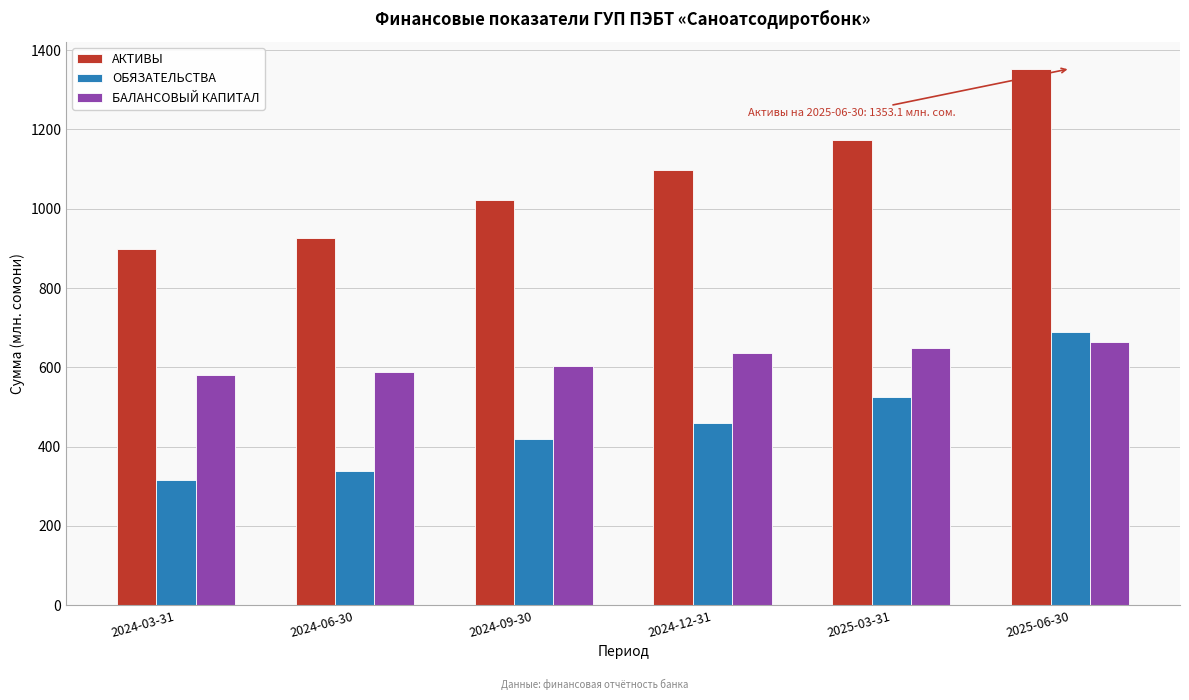

Reading right to left, what are all the values shown in this chart?

АКТИВЫ: 1353.1	1173.7	1096.4	1022.2	927.3	897.3
ОБЯЗАТЕЛЬСТВА: 689.5	524.1	459.5	418.8	338.2	316.2
БАЛАНСОВЫЙ КАПИТАЛ: 663.6	649.7	636.9	603.4	589.1	581.1